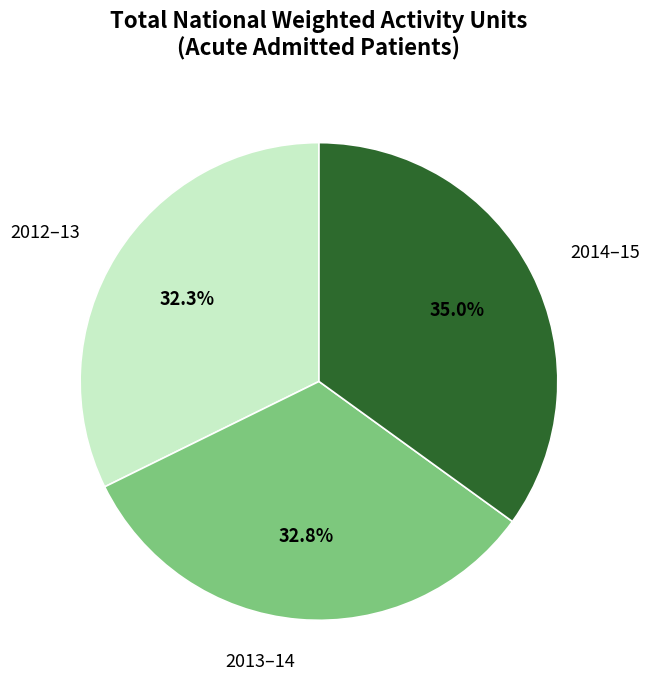

What is the largest slice in the pie chart?

2014–15